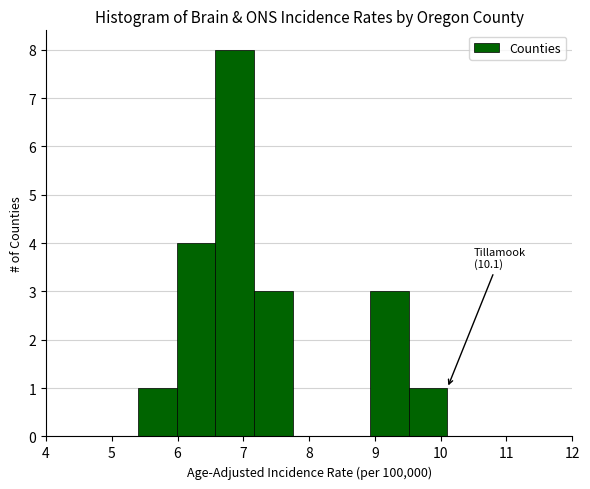

Over which range of the x-axis is the bar tallest?

6.6 to 7.2